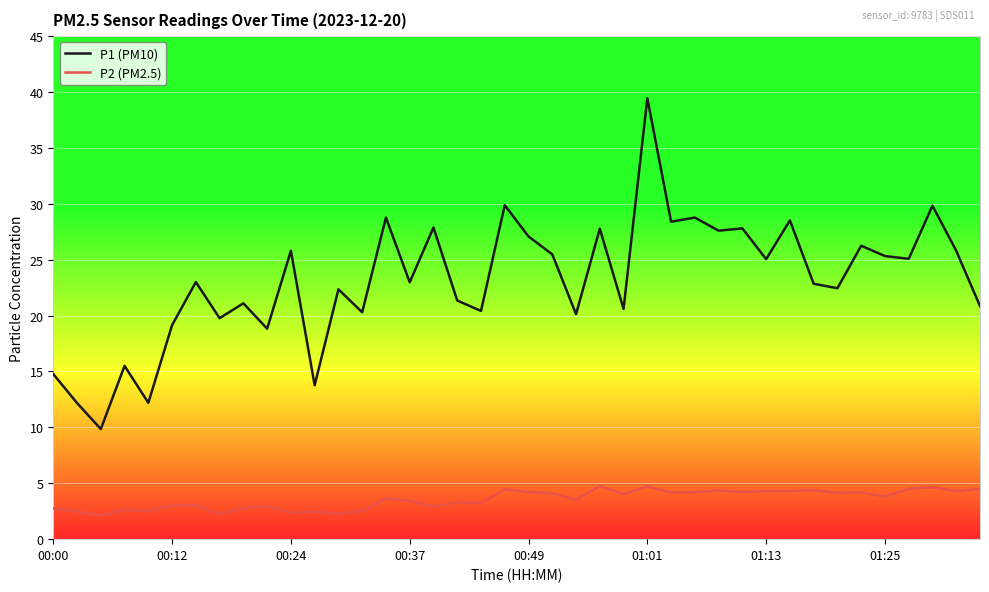

Which series has the widest spread of values?

P1 (PM10)